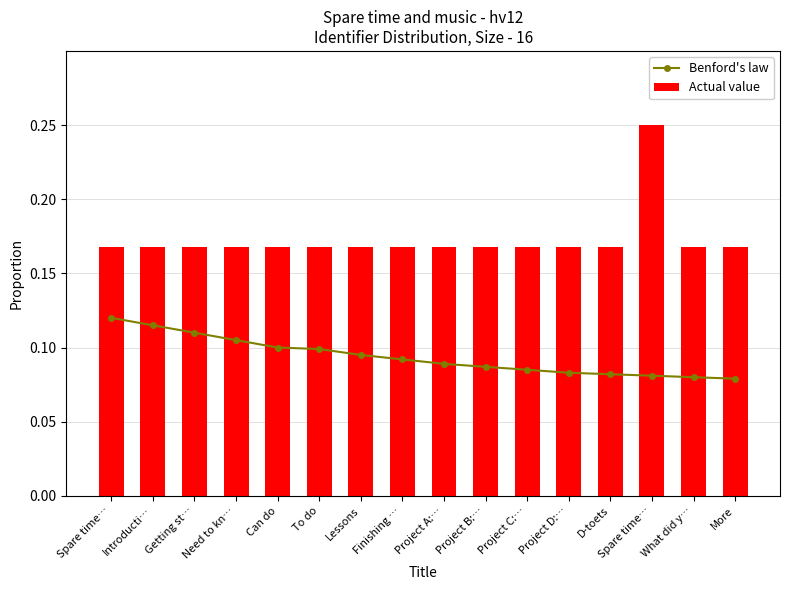

What is the average value of the Benford's law series?

0.1